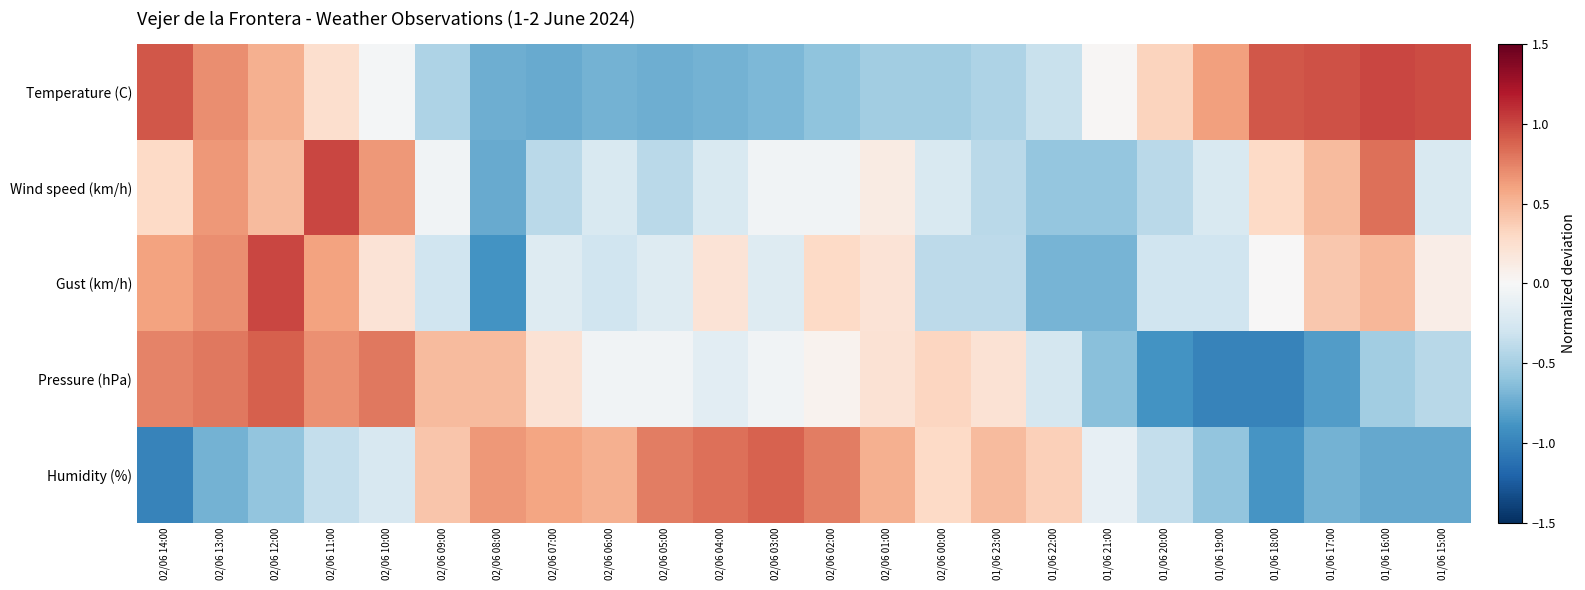

What is the difference between the highest and lowest values at 02/06 05:00?

1.5